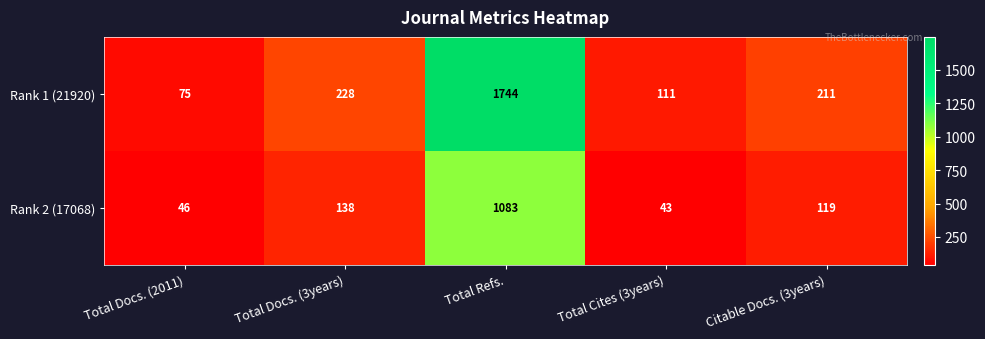

Reading left to right, extract all data points from this chart.

Rank 1 (21920): Total Docs. (2011)=75	Total Docs. (3years)=228	Total Refs.=1744	Total Cites (3years)=111	Citable Docs. (3years)=211
Rank 2 (17068): Total Docs. (2011)=46	Total Docs. (3years)=138	Total Refs.=1083	Total Cites (3years)=43	Citable Docs. (3years)=119